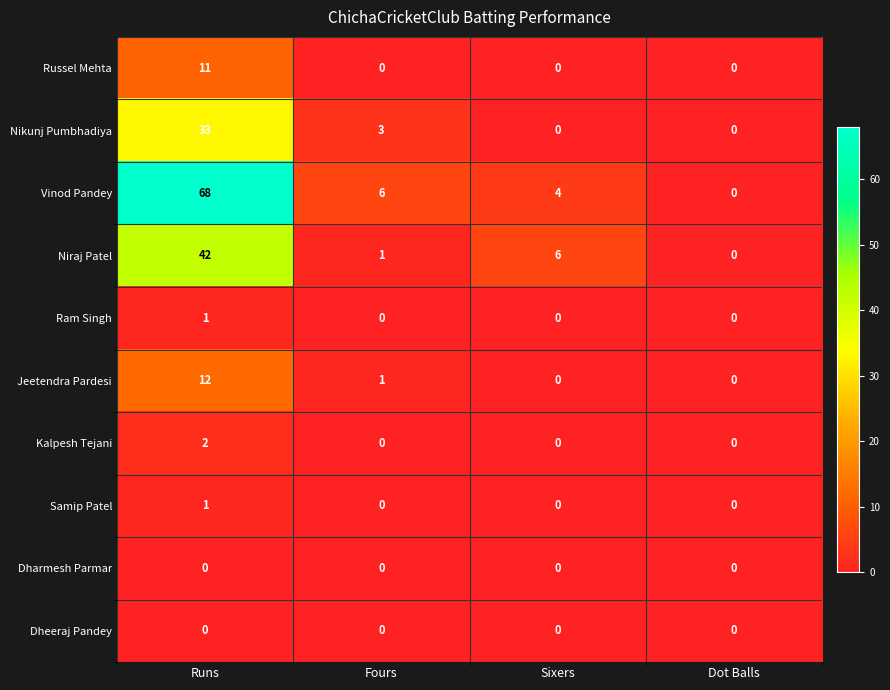

Which series changed the most between Fours and Dot Balls?

Vinod Pandey